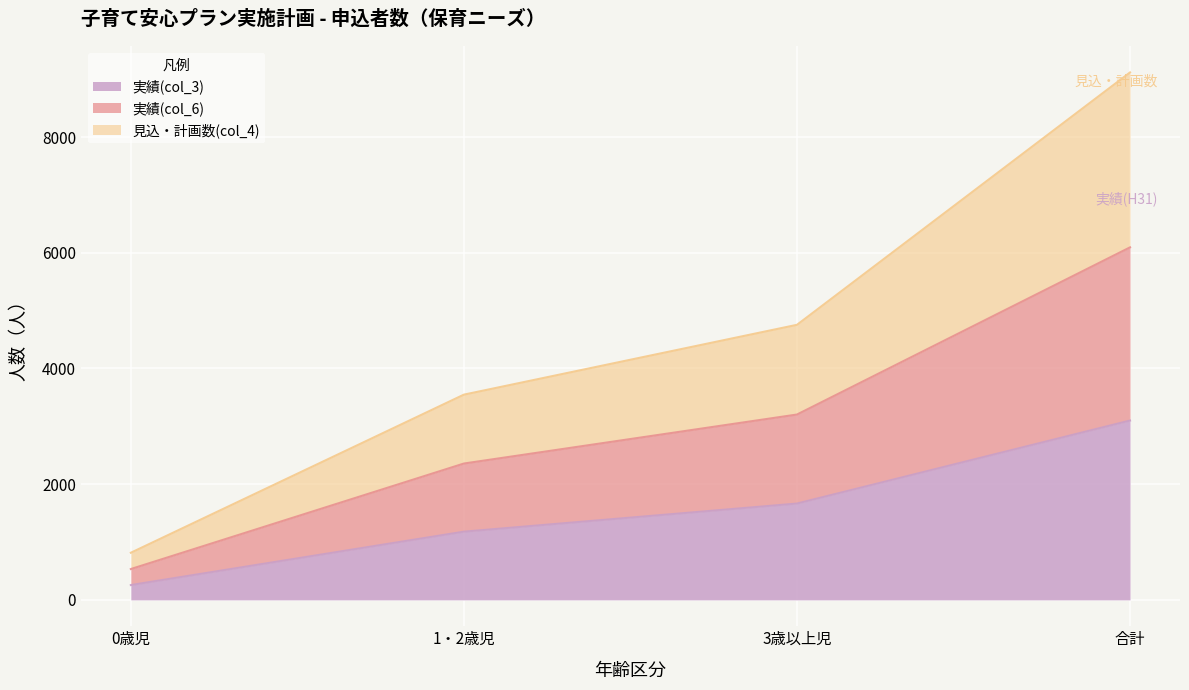

At which category is the sum across all series the highest?

合計